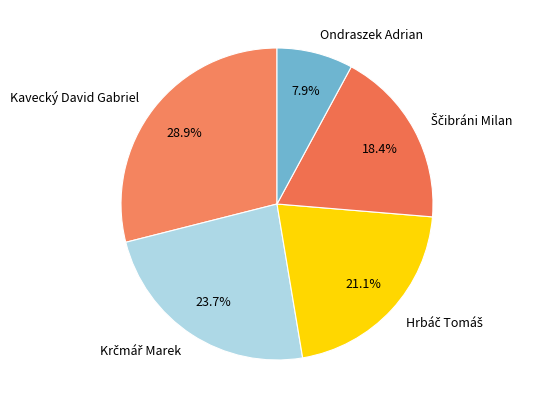

Does any single category account for the majority?

No